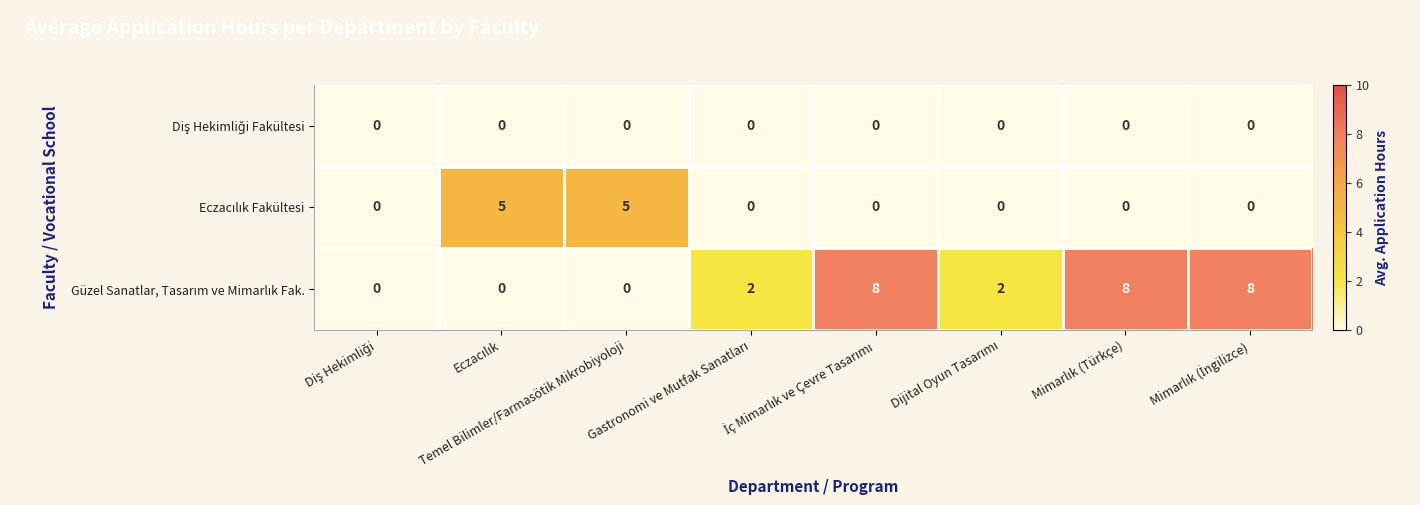

How many categories are shown in the chart?

8